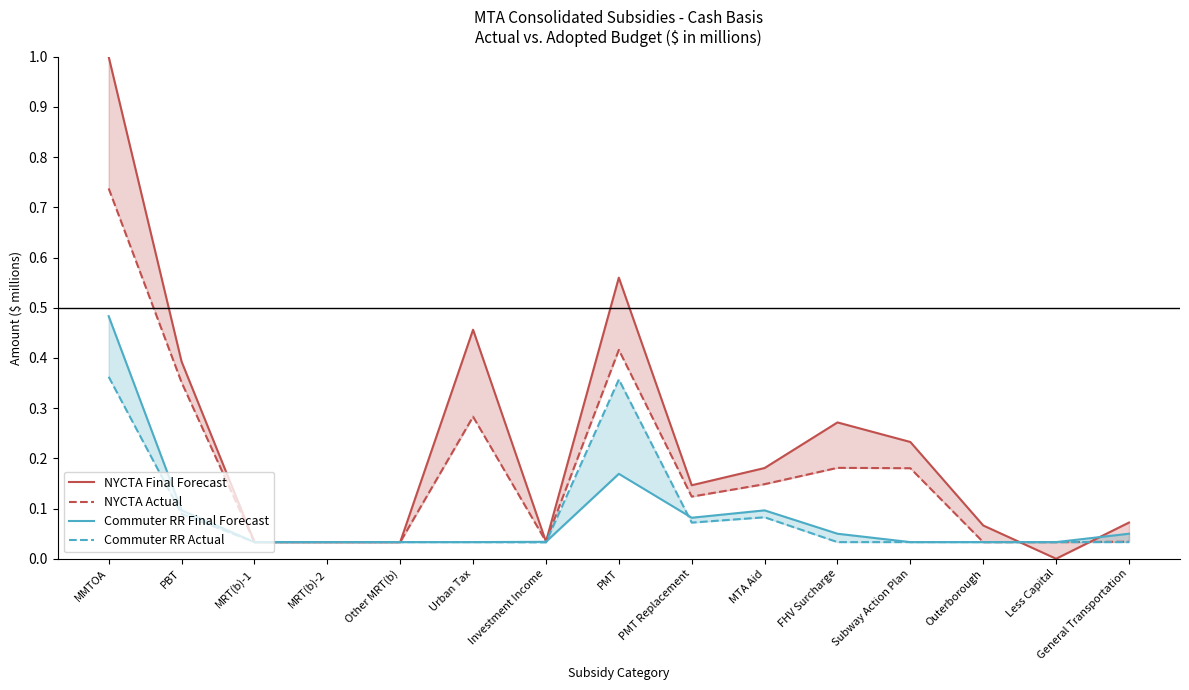

Rank the series at MRT(b)-1 from lowest to highest value.

NYCTA Final Forecast, NYCTA Actual, Commuter RR Final Forecast, Commuter RR Actual